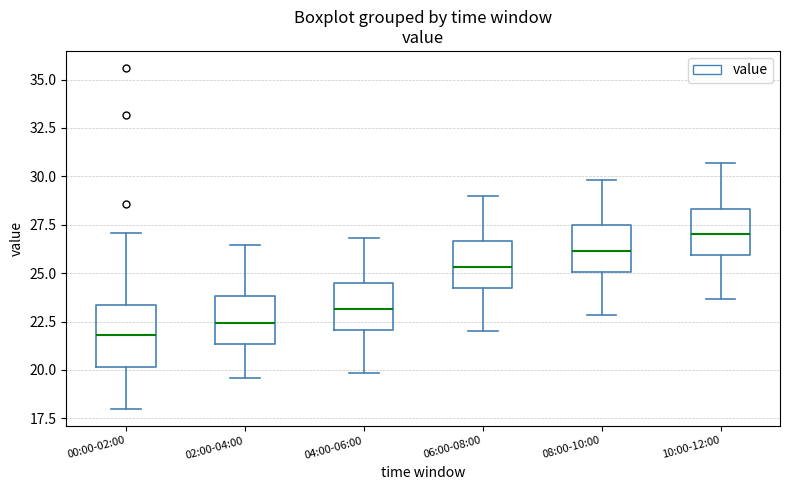

Which box is the tallest, from its lower edge to its upper edge?

00:00-02:00